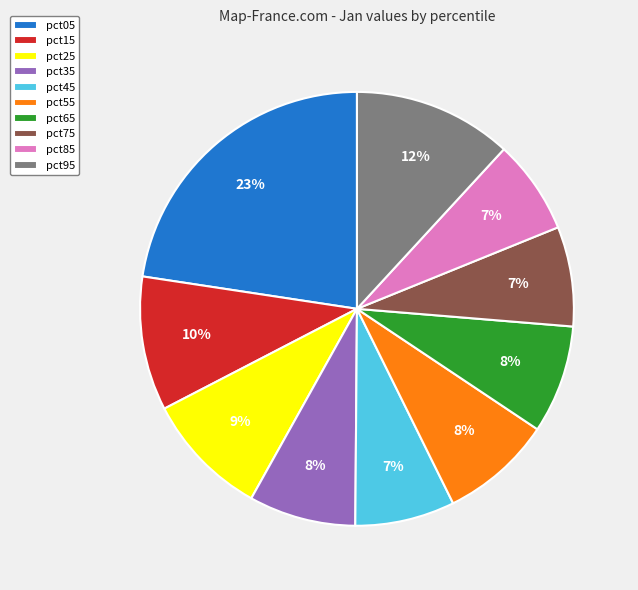

To the nearest percent, what portion does pct35 represent?

8%